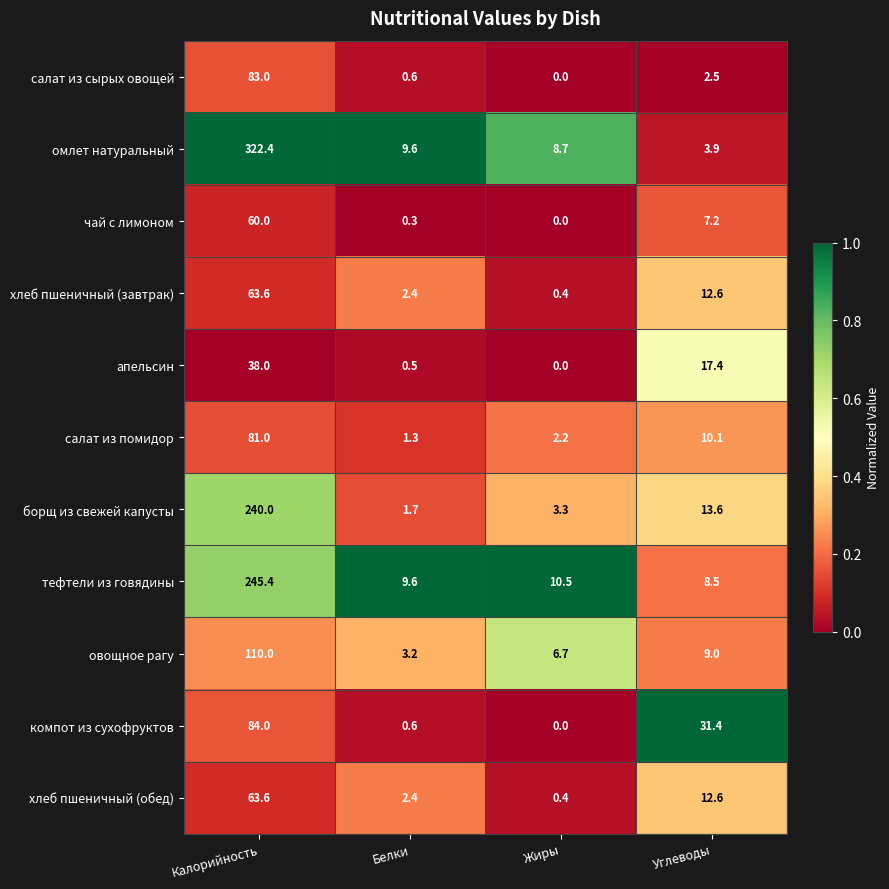

Read the тефтели из говядины value at Калорийность.

245.4